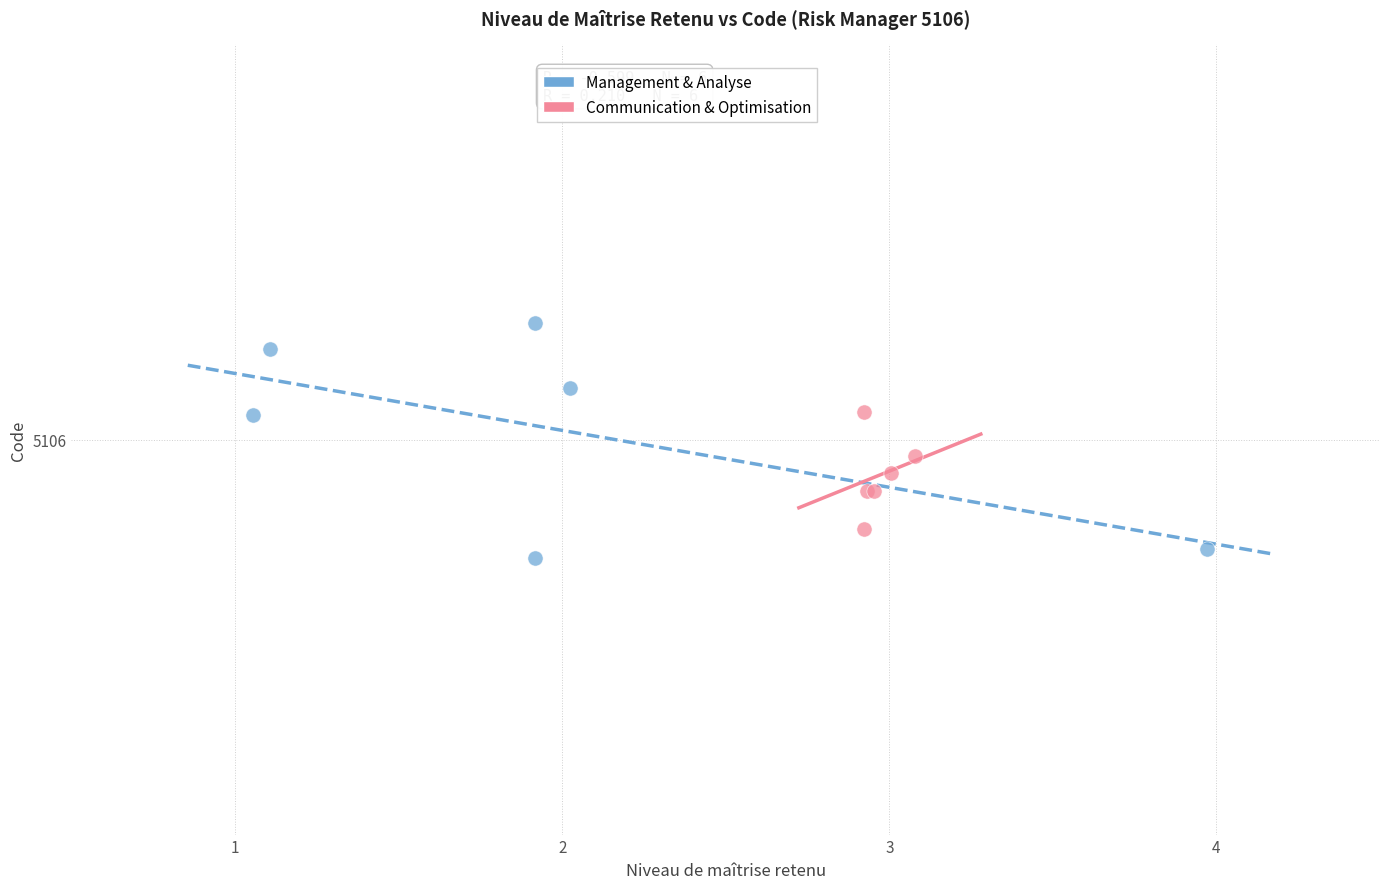

Which series has the widest spread of Y values?

Management & Analyse